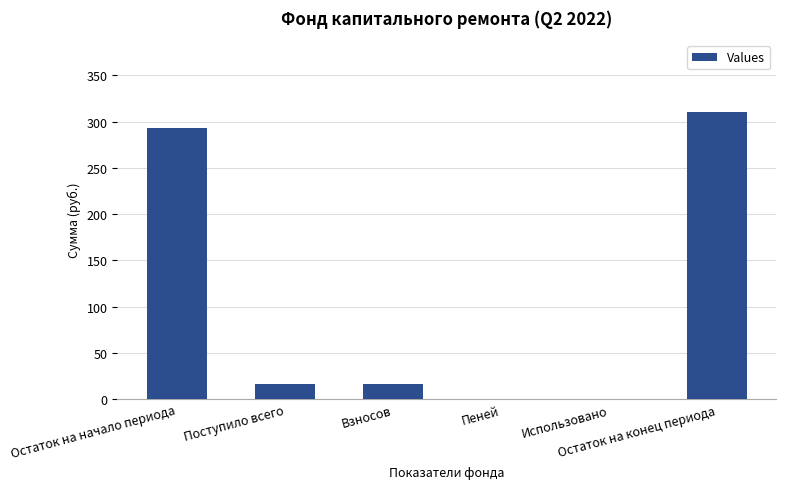

What is the greatest value displayed?

310.4